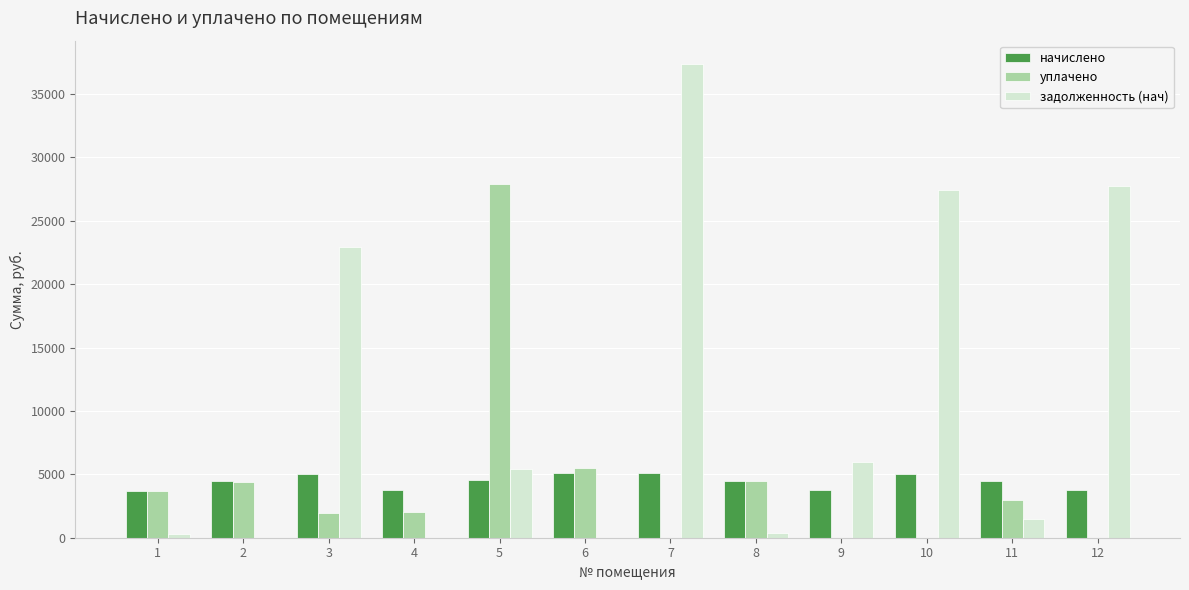

Which series has the largest range (max minus min)?

задолженность (нач)